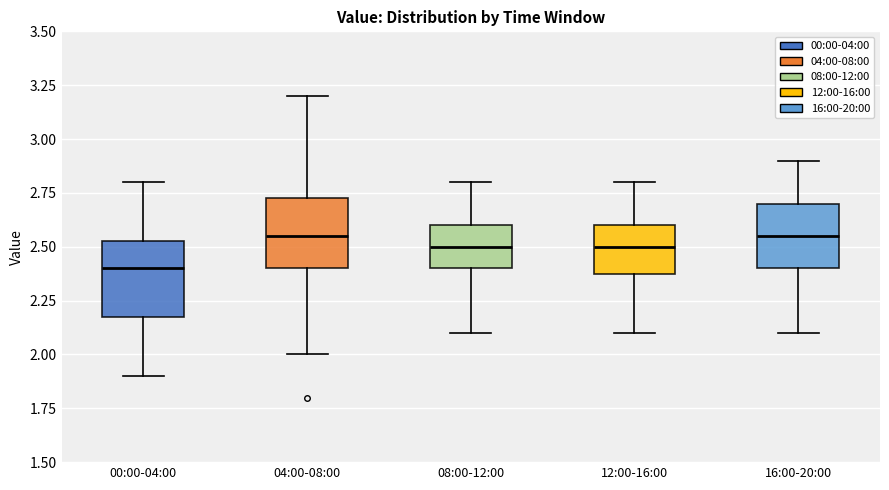

Reading left to right, transcribe this box plot: for each box, give where its median line is, the range the box spans, and where its two whiskers end, as read against the y-axis. The values are not printed on the chart, so give them approximately, as read against the axis.

00:00-04:00: median 2.40, box 2.20 to 2.55, whiskers 1.90 to 2.80
04:00-08:00: median 2.55, box 2.40 to 2.75, whiskers 2.00 to 3.20
08:00-12:00: median 2.50, box 2.40 to 2.60, whiskers 2.10 to 2.80
12:00-16:00: median 2.50, box 2.40 to 2.60, whiskers 2.10 to 2.80
16:00-20:00: median 2.55, box 2.40 to 2.70, whiskers 2.10 to 2.90